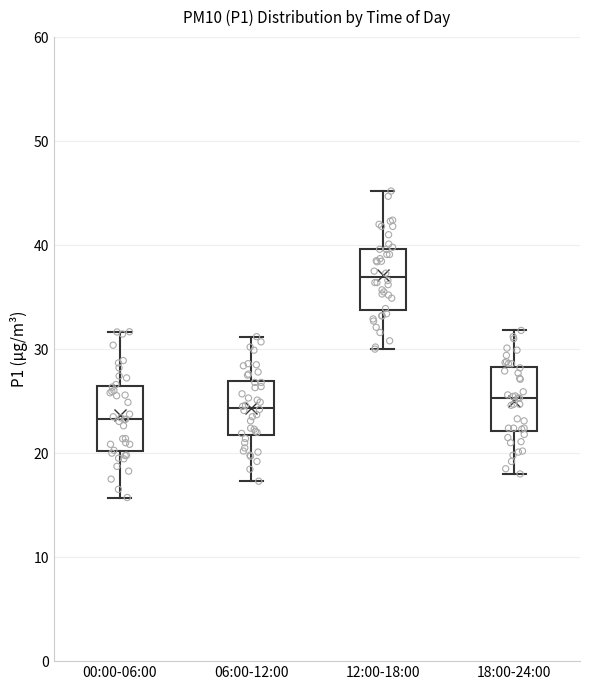

Reading left to right, read every box against the y-axis: the position of its median line, the range the box covers, and the ends of its whiskers. The values are not printed on the chart, so give them approximately, as read against the axis.

00:00-06:00: median 23, box 20 to 26, whiskers 16 to 32
06:00-12:00: median 24, box 22 to 27, whiskers 17 to 31
12:00-18:00: median 37, box 34 to 40, whiskers 30 to 45
18:00-24:00: median 25, box 22 to 28, whiskers 18 to 32